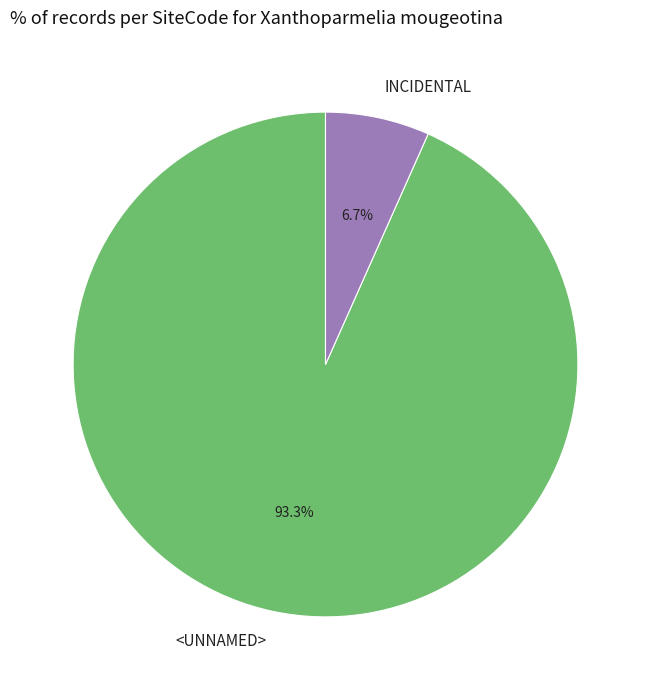

Count the number of slices in the pie.

2